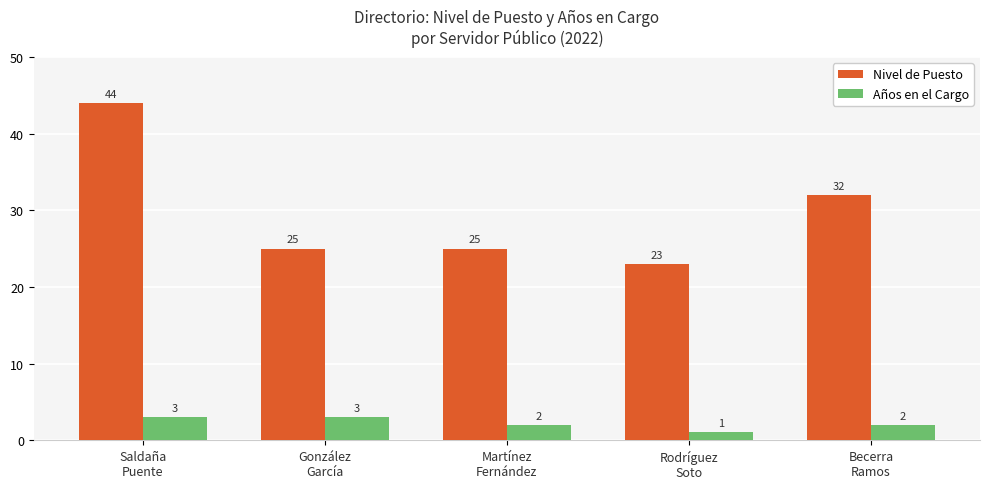

What is the sum of all Nivel de Puesto values?

149